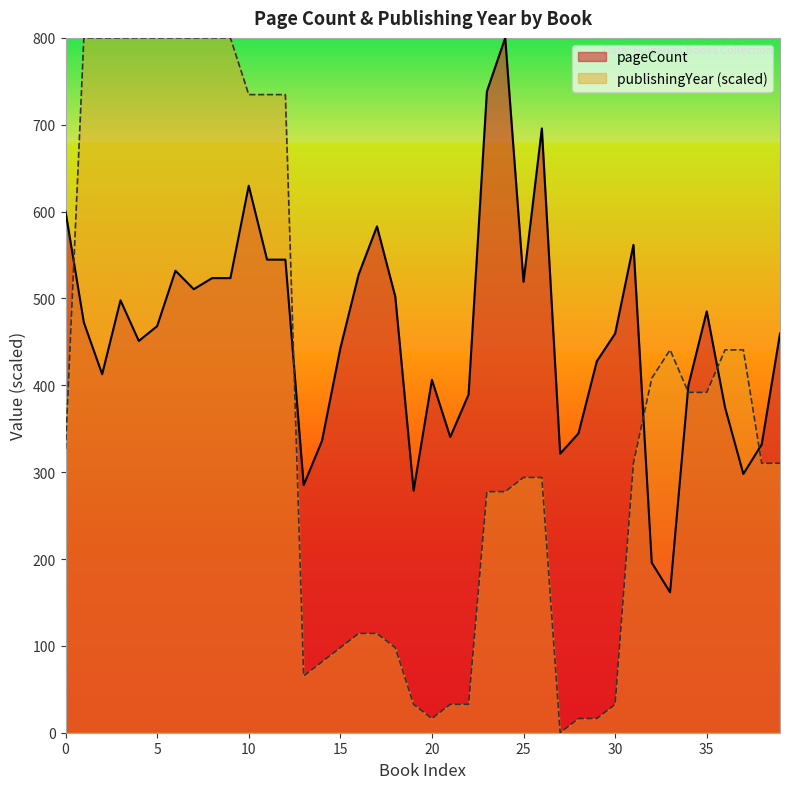

Reading right to left, what are all the values shown in this chart?

pageCount: 459.6	331.9	297.9	374.5	485.1	400.0	161.7	195.7	561.7	459.6	427.7	344.7	321.3	695.7	519.1	800.0	738.3	389.4	340.4	406.4	278.7	502.1	583.0	527.7	442.6	336.2	285.1	544.7	544.7	629.8	523.4	523.4	510.6	531.9	468.1	451.1	497.9	412.8	472.3	600.0
publishingYear: 310.2	310.2	440.8	440.8	391.8	391.8	440.8	408.2	310.2	32.7	16.3	16.3	0.0	293.9	293.9	277.6	277.6	32.7	32.7	16.3	32.7	98.0	114.3	114.3	98.0	81.6	65.3	734.7	734.7	734.7	800.0	800.0	800.0	800.0	800.0	800.0	800.0	800.0	800.0	326.5